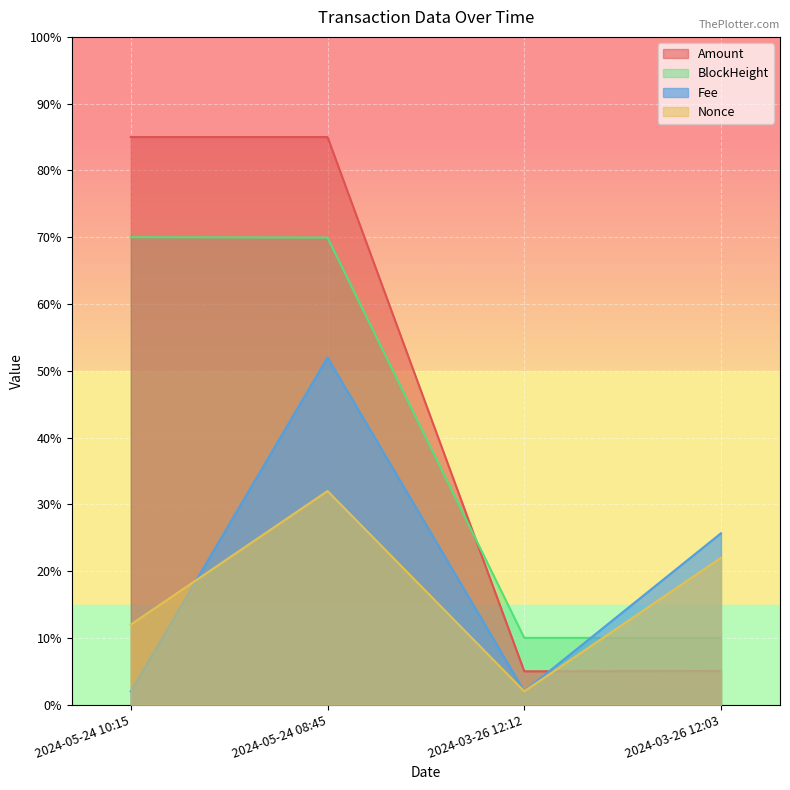

The value of Amount at 2024-03-26 12:03 is 2.9. True or false?

False